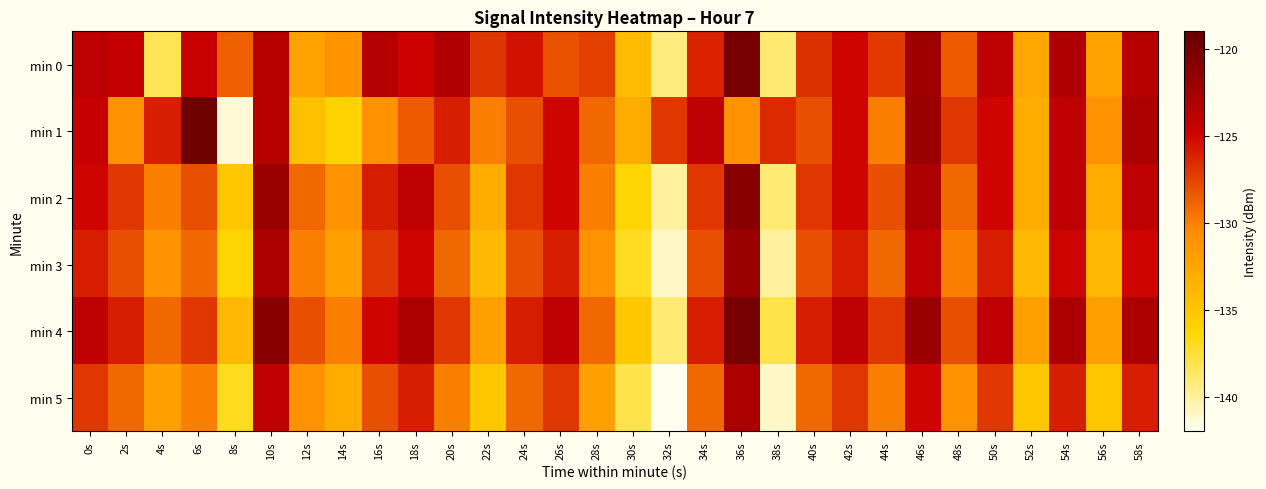

List the series in order of their peak value, highest first.

min 1, min 4, min 0, min 2, min 3, min 5